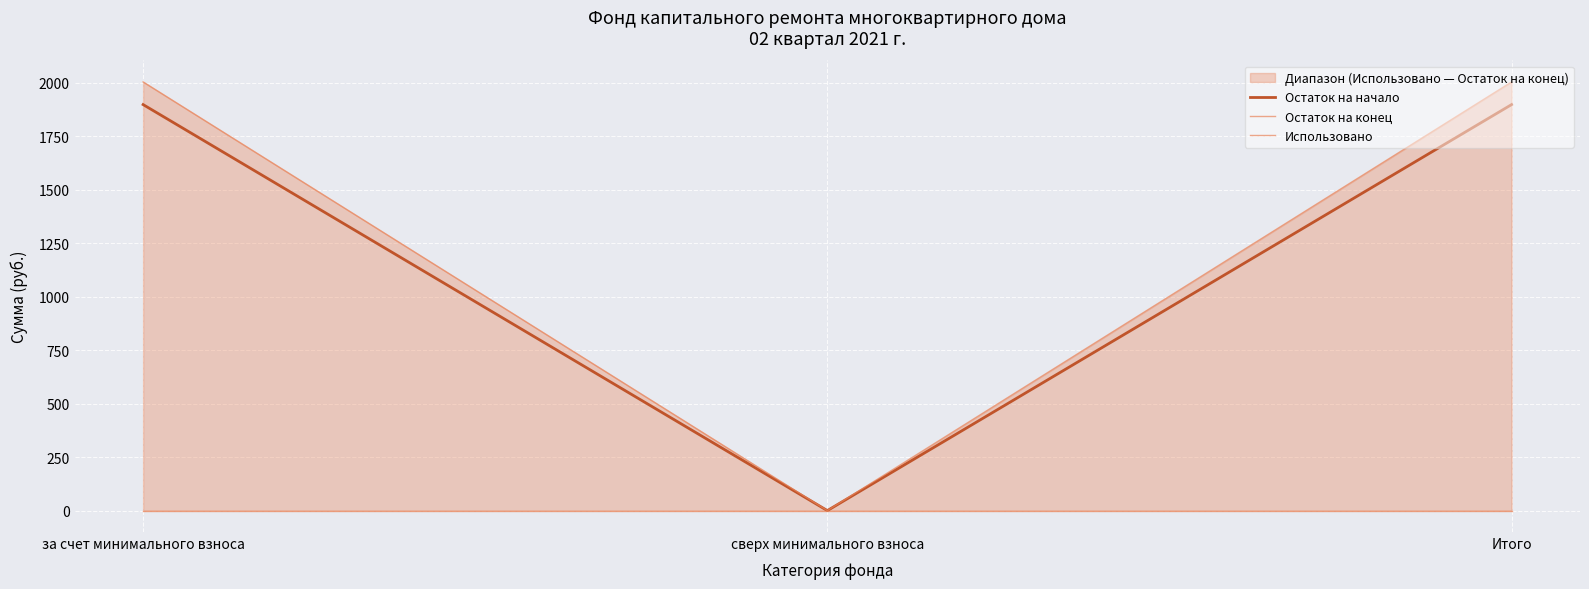

Which series has the largest total across all categories?

Остаток на конец